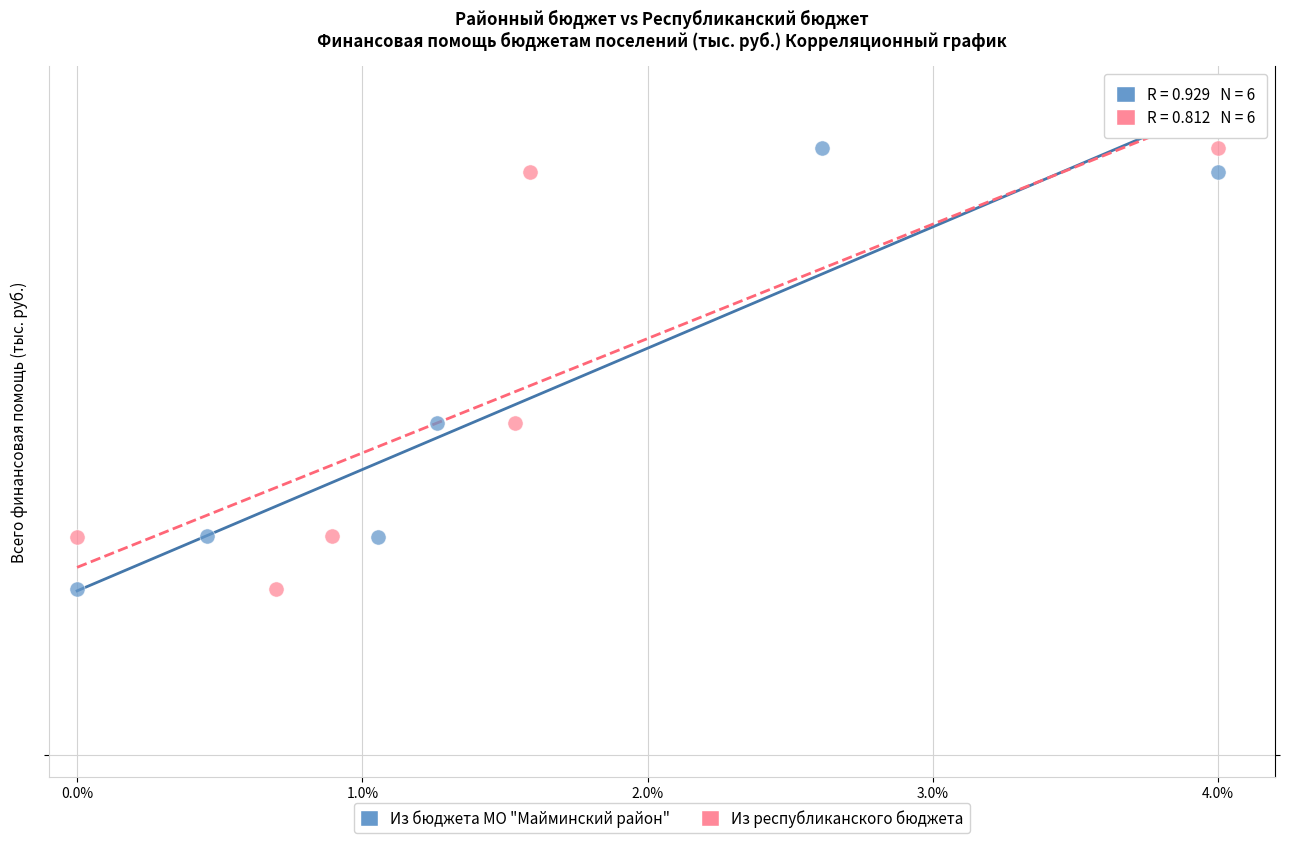

What are all the series names shown in the legend?

Из бюджета МО "Майминский район", Из республиканского бюджета